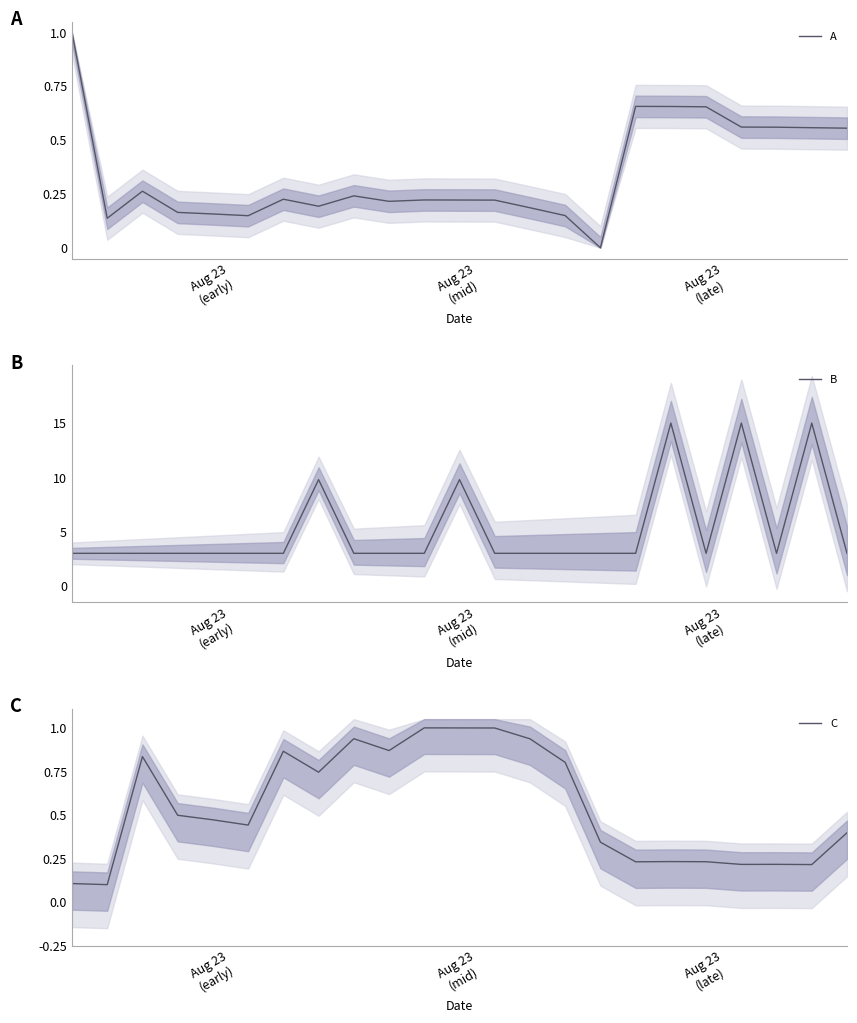

How many values in the A series exceed 0?

22